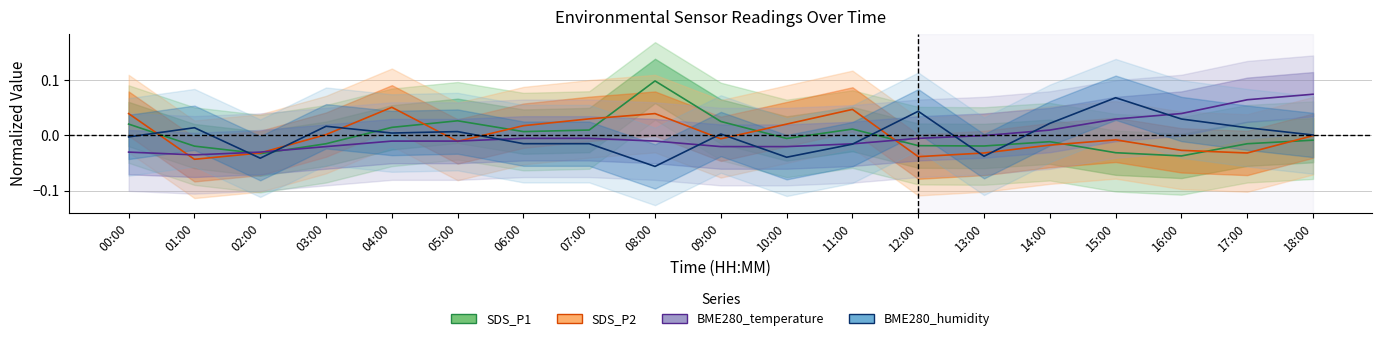

Rank the series by their maximum value, from highest to lowest.

SDS_P1, BME280_temperature, BME280_humidity, SDS_P2